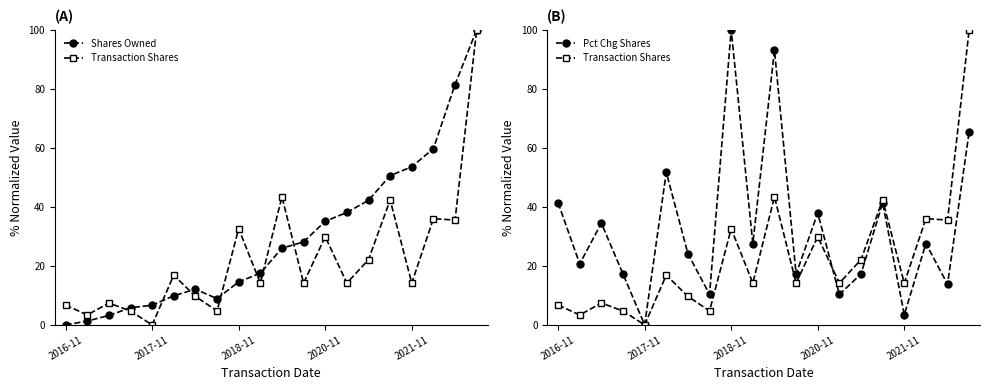

The value of Transaction Shares at 14 is 38.4. True or false?

False